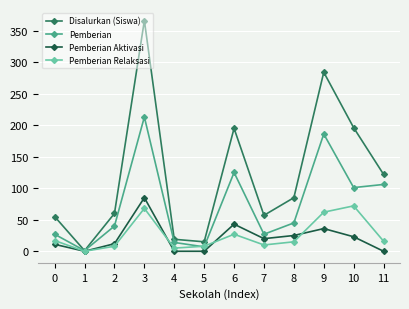

The value of Pemberian Aktivasi at 4 is 0. True or false?

True